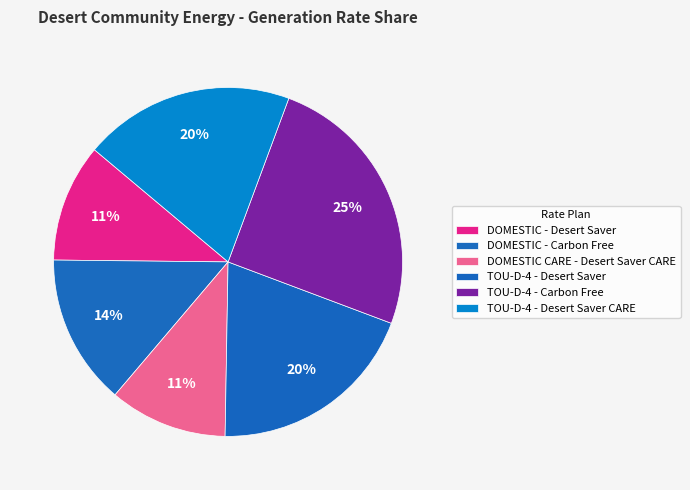

Does TOU-D-4 - Desert Saver CARE account for over 50% of the chart?

No